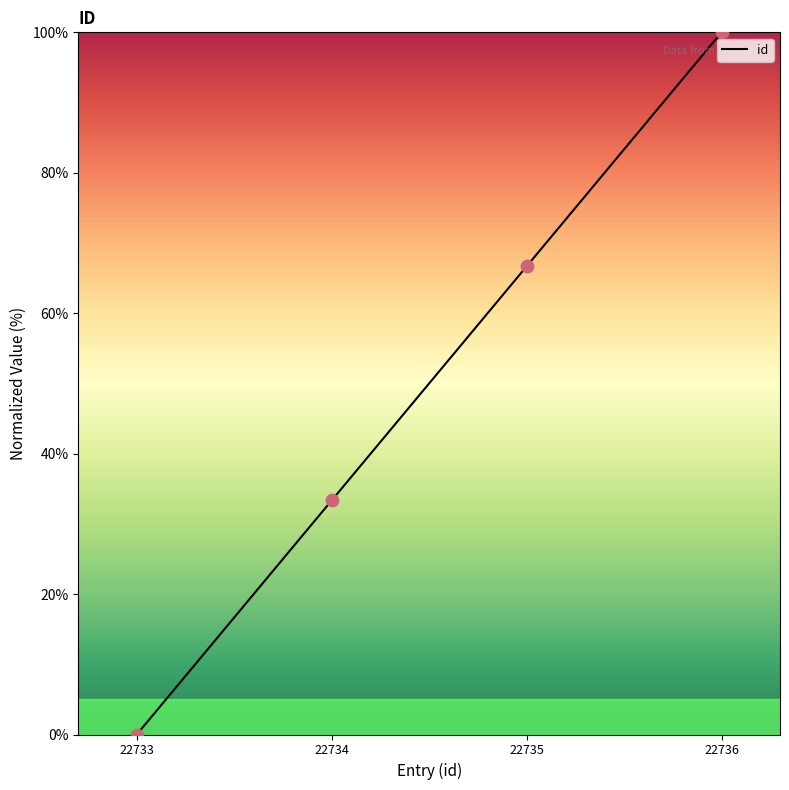

What is the change in value from 22733 to 22735?

+66.7